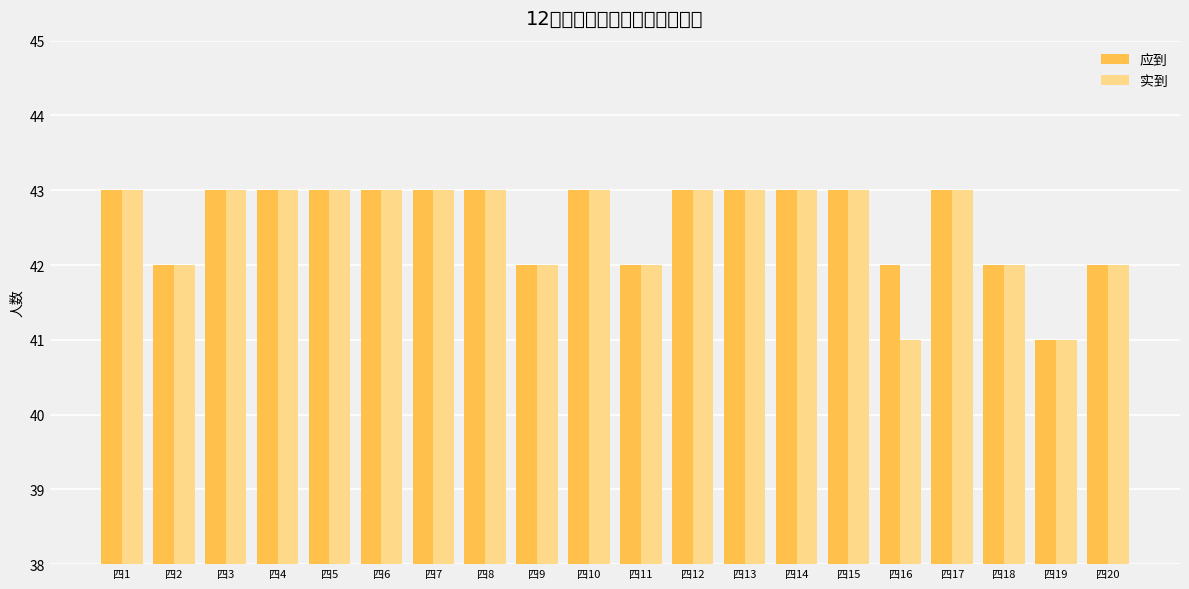

What is the value of the 实到 bar at the 8th from the left?

43